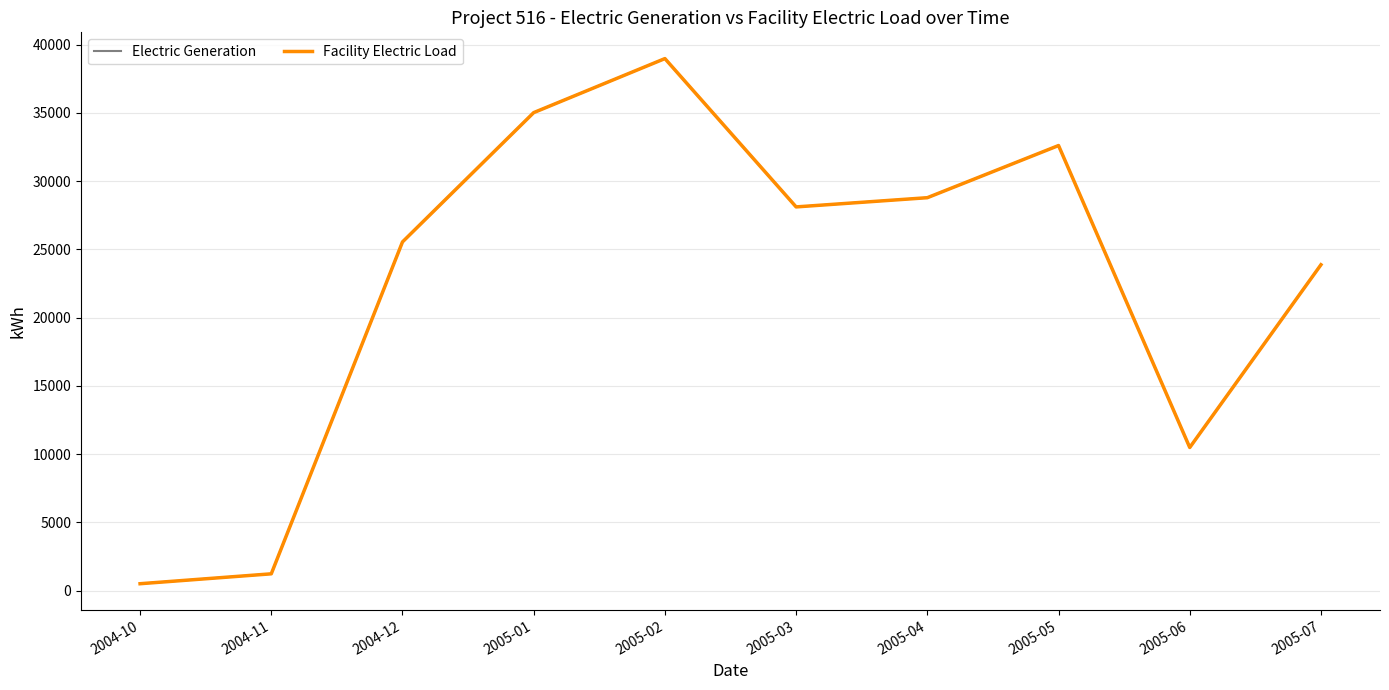

What is the sum of the Electric Generation values at 2005-06 and 2005-01?

45492